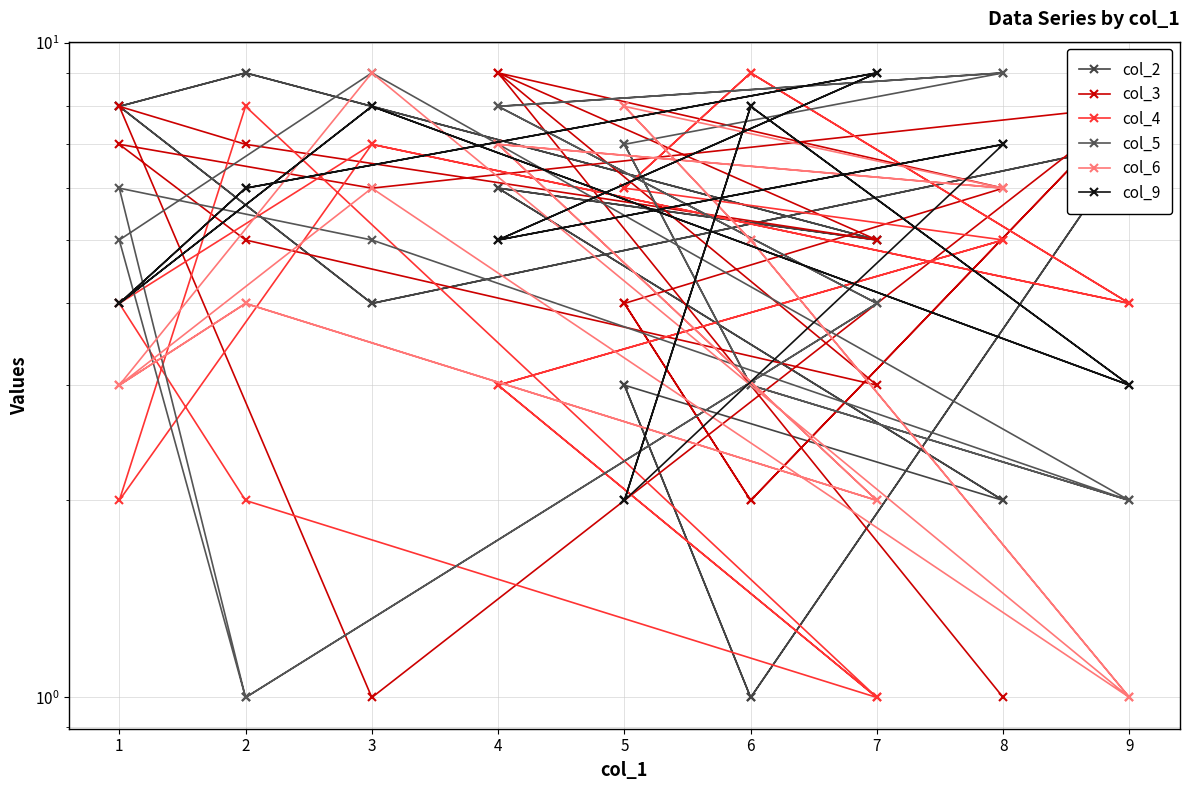

True or false: col_6 and col_3 intersect in this chart.

True